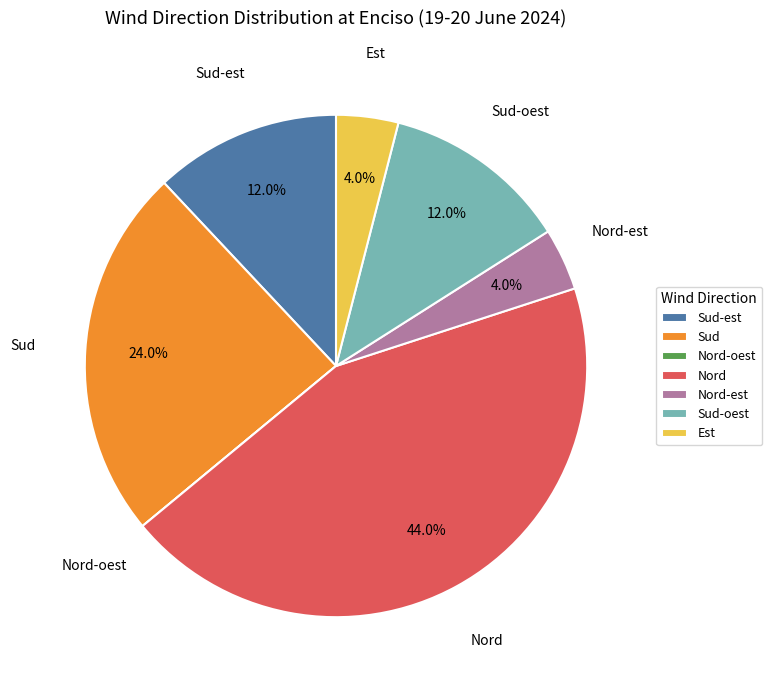

What is the ratio of the value at Sud to the value at Sud-est?

2.0